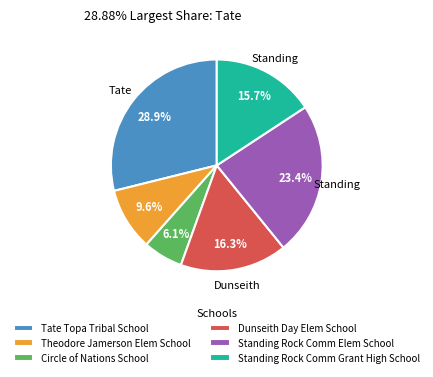

What is the ratio of the value at Standing Rock Comm Elem School to the value at Theodore Jamerson Elem School?

2.4